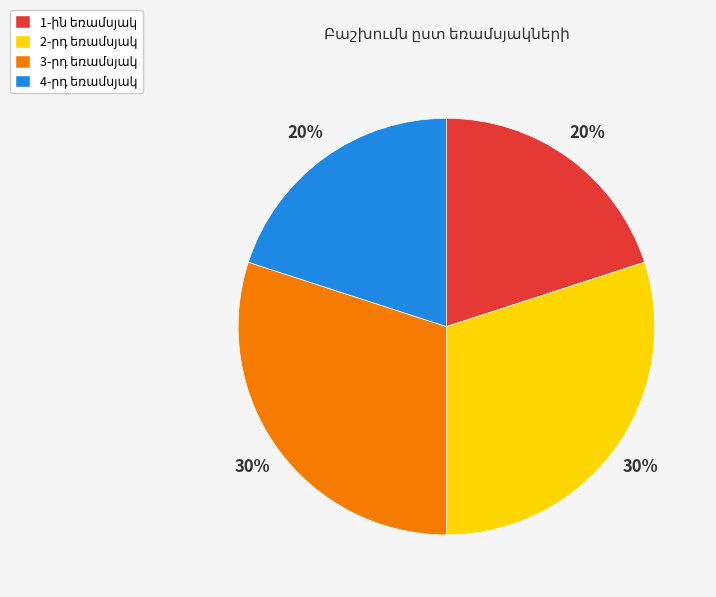

To the nearest percent, what is the average slice percentage?

25%